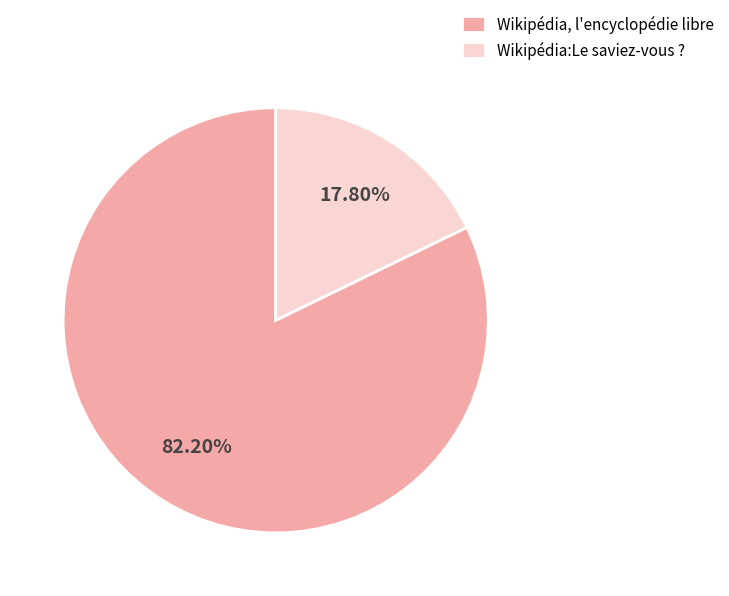

Is Wikipédia, l'encyclopédie libre the majority of the pie?

Yes